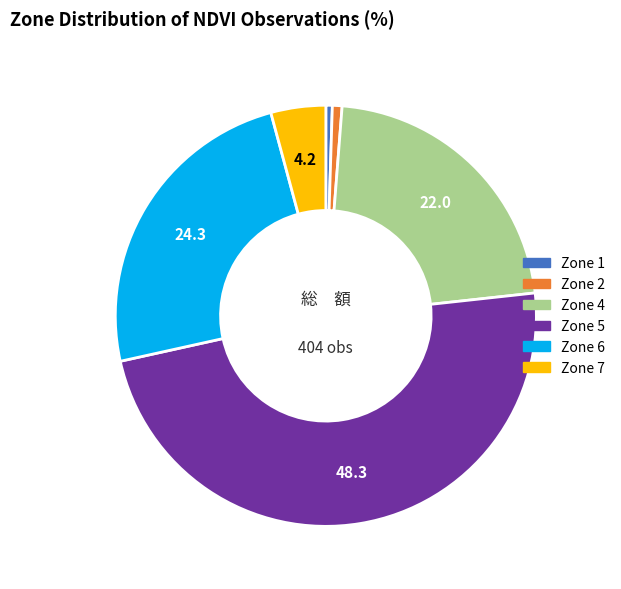

Is there a majority slice in this chart?

No